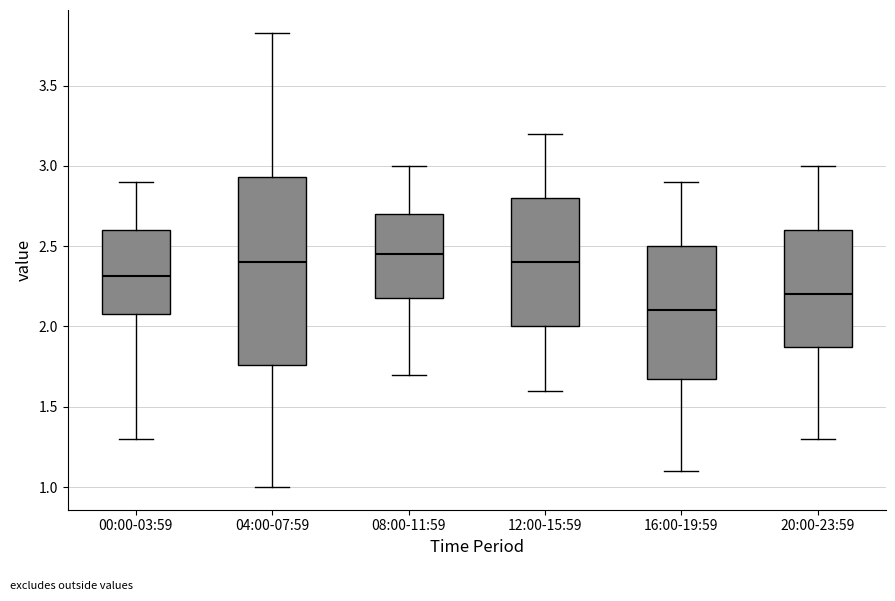

Reading left to right, read every box against the y-axis: the position of its median line, the range the box covers, and the ends of its whiskers. The values are not printed on the chart, so give them approximately, as read against the axis.

00:00-03:59: median 2.30, box 2.10 to 2.60, whiskers 1.30 to 2.90
04:00-07:59: median 2.40, box 1.75 to 2.95, whiskers 1.00 to 3.85
08:00-11:59: median 2.45, box 2.20 to 2.70, whiskers 1.70 to 3.00
12:00-15:59: median 2.40, box 2.00 to 2.80, whiskers 1.60 to 3.20
16:00-19:59: median 2.10, box 1.70 to 2.50, whiskers 1.10 to 2.90
20:00-23:59: median 2.20, box 1.90 to 2.60, whiskers 1.30 to 3.00